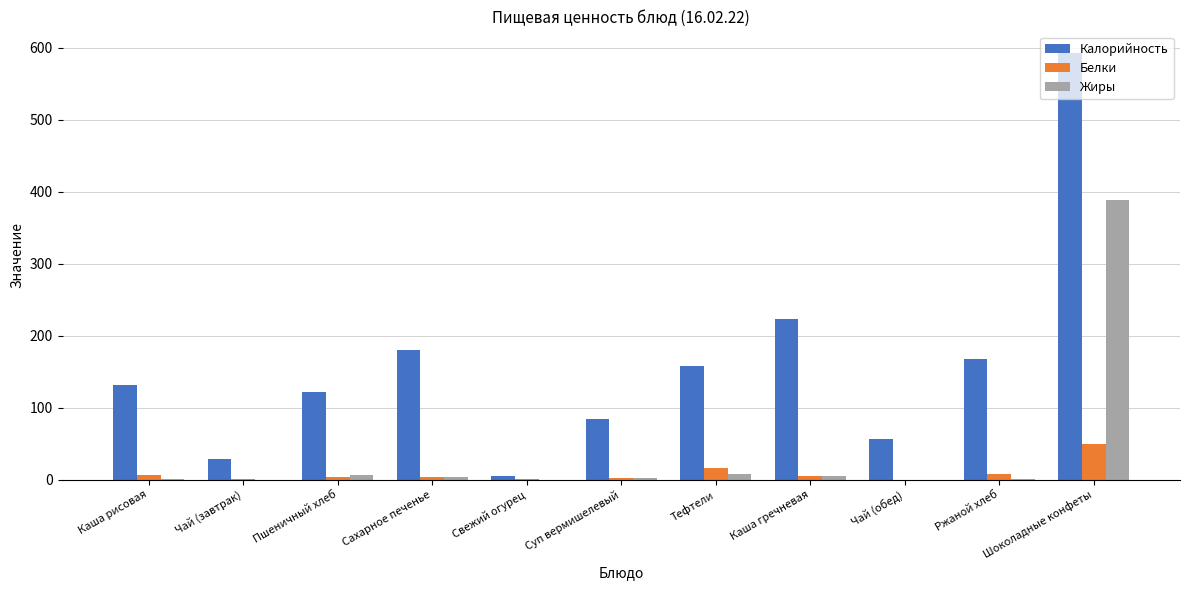

Which series changed the most between Каша рисовая and Чай (обед)?

Калорийность